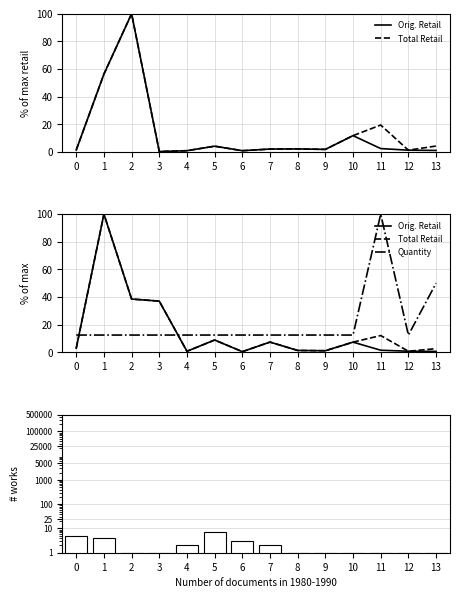

What is the value of the Quantity bar at the 5th from the left?

12.5